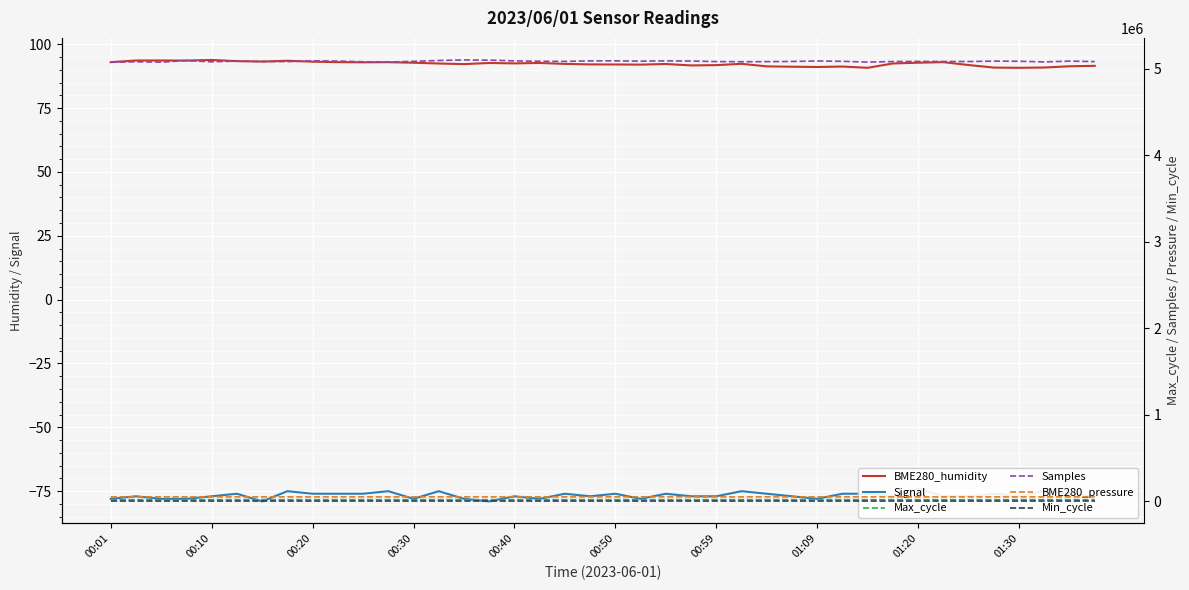

What is the difference between the highest and lowest values at 10?

5078792.0